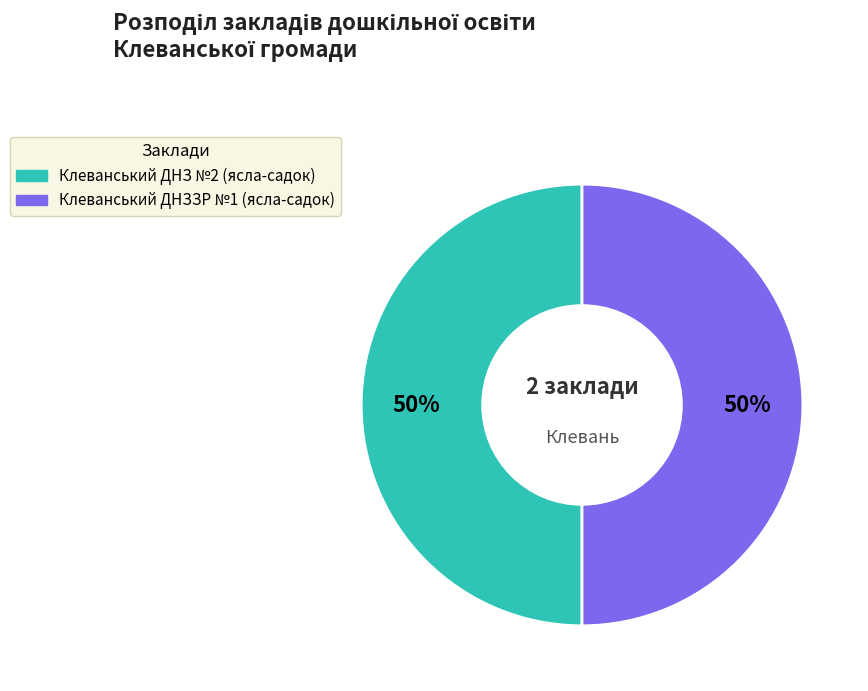

True or false: Клеванський ДНЗ №2 (ясла-садок) accounts for 50% of the total.

True